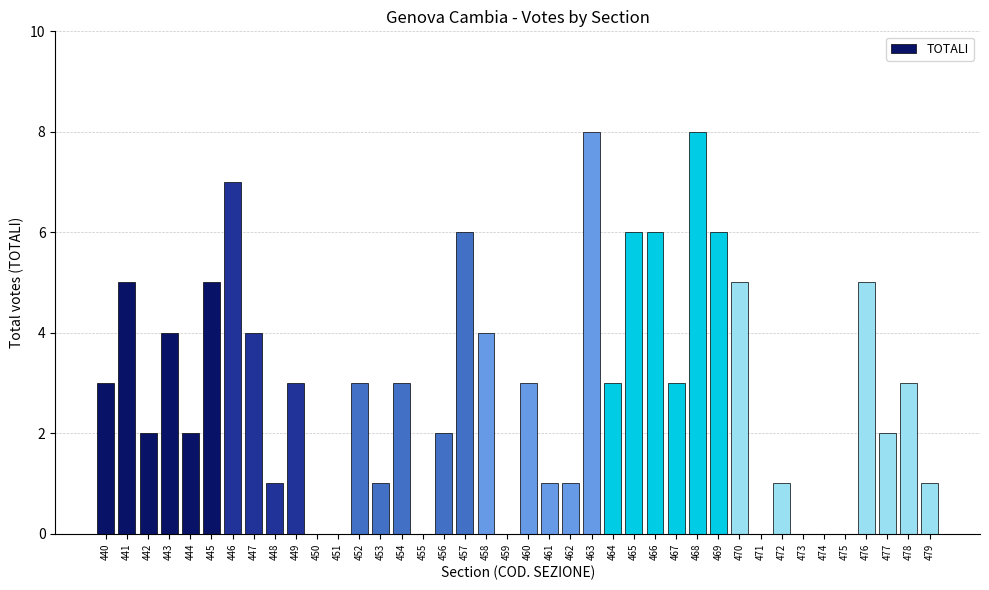

What is the difference between the values at 443 and 451?

4